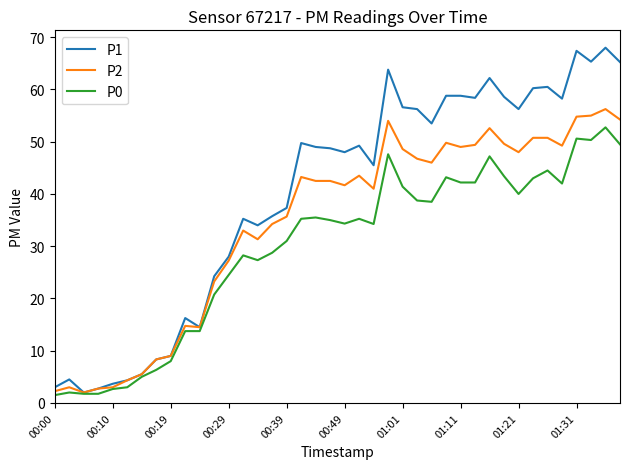

What is the minimum value for P0?

1.5